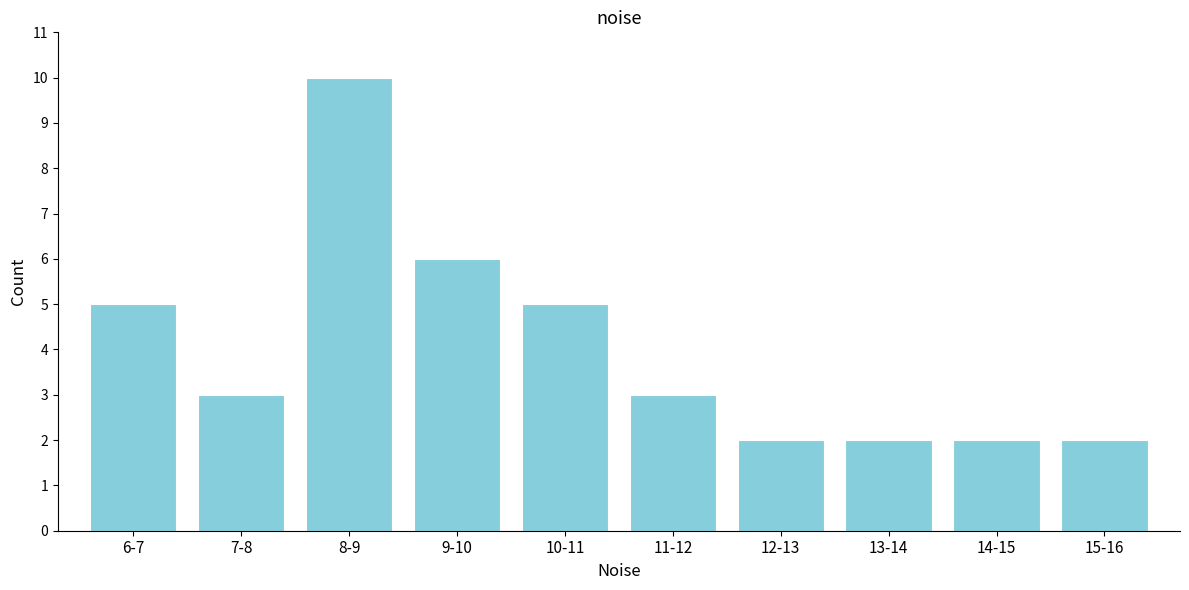

Reading left to right, what are all the values shown in this chart?

6-7=5	7-8=3	8-9=10	9-10=6	10-11=5	11-12=3	12-13=2	13-14=2	14-15=2	15-16=2